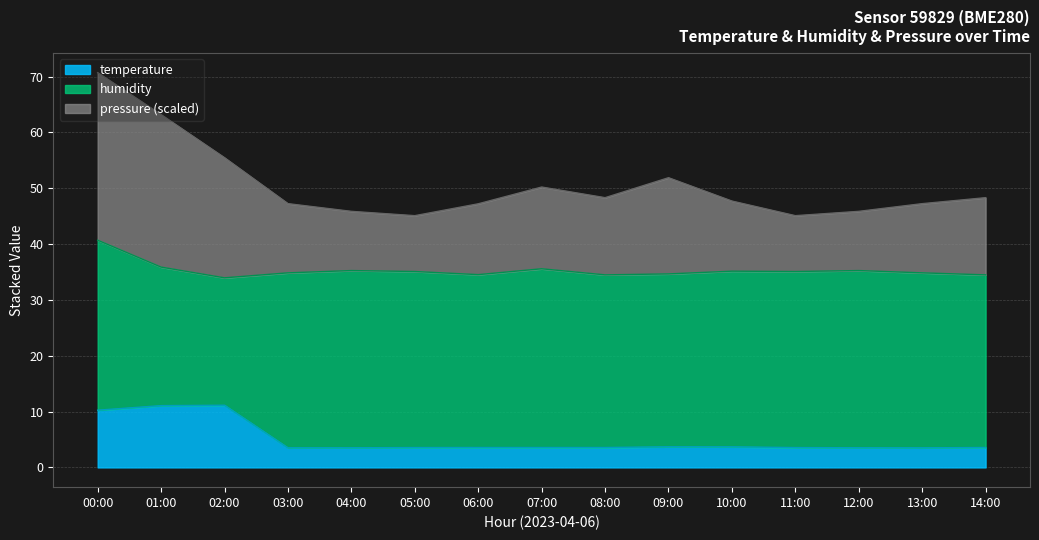

The temperature series shows 5.5 at 08:00. True or false?

False